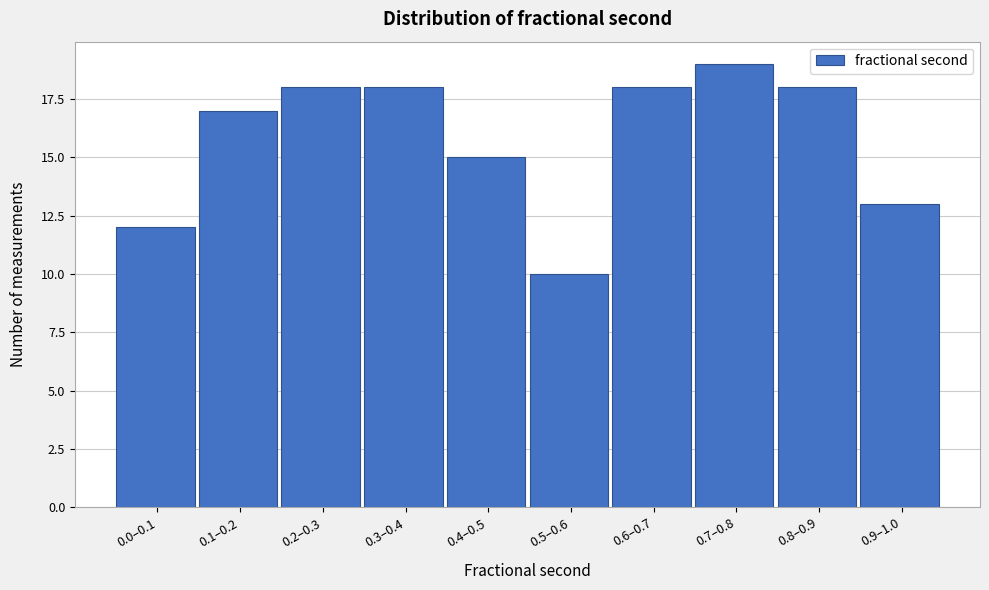

Reading left to right, what are all the values shown in this chart?

12	17	18	18	15	10	18	19	18	13